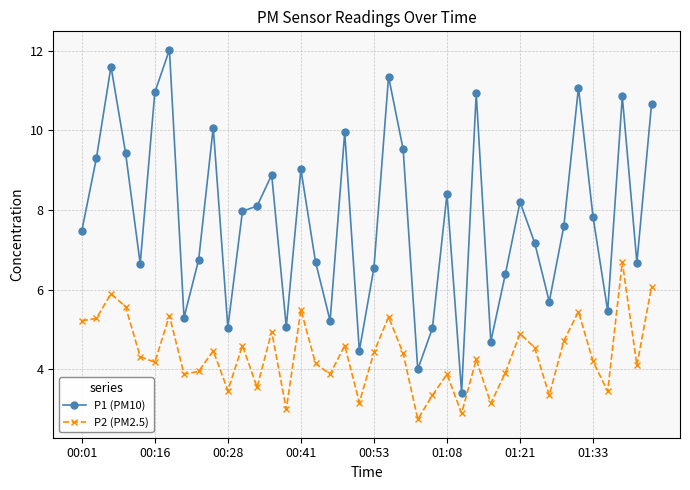

True or false: P2 (PM2.5) and P1 (PM10) cross at least once.

False